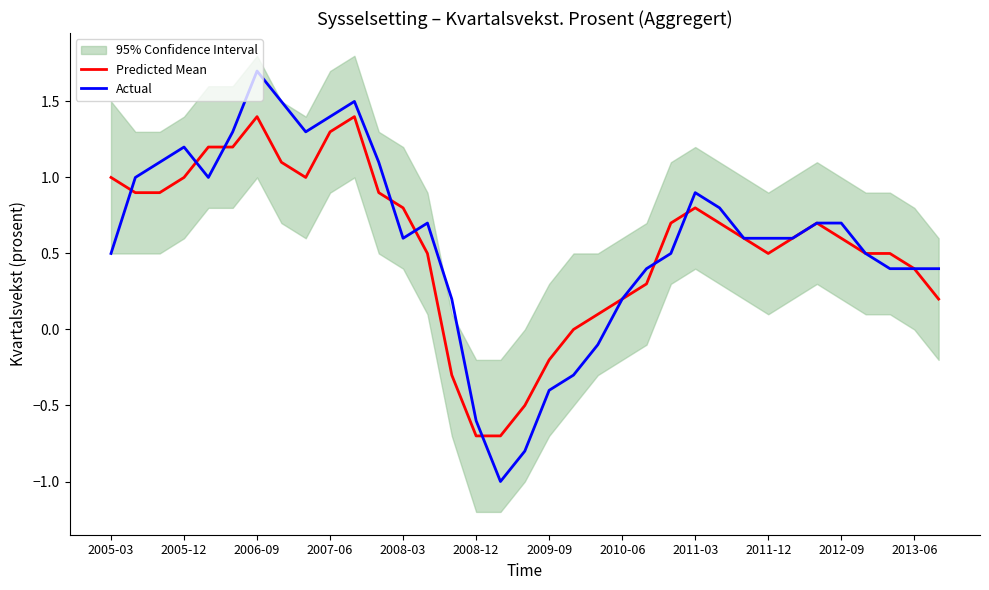

What is the lowest value of the Predicted Mean series?

-0.7